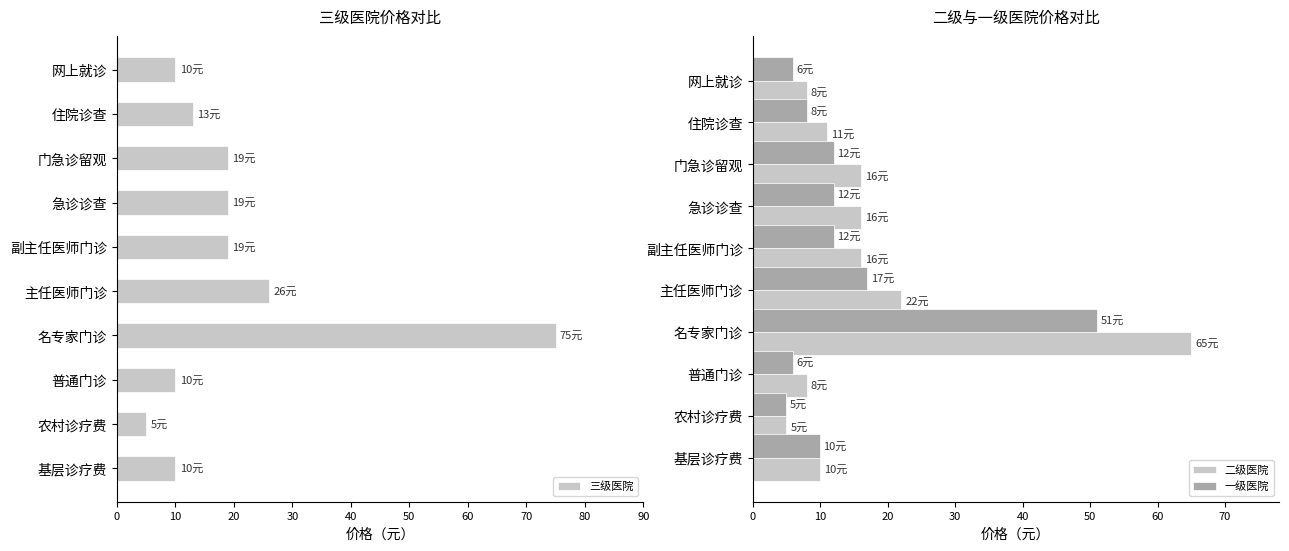

What is the maximum value for 一级医院?

51